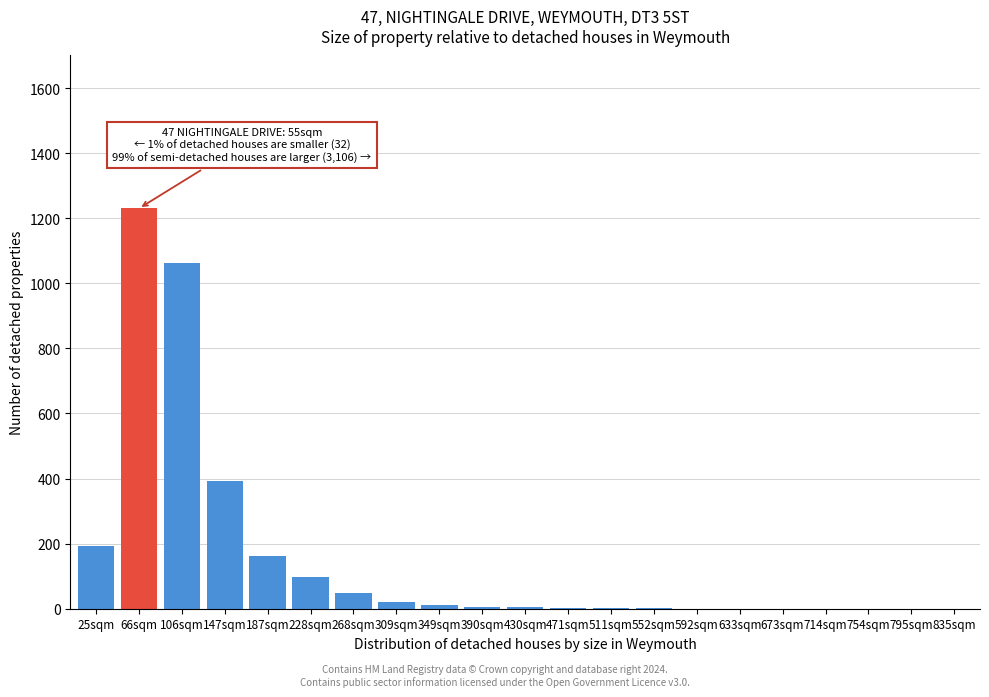

Where is the data nearest to the value 615?

147sqm